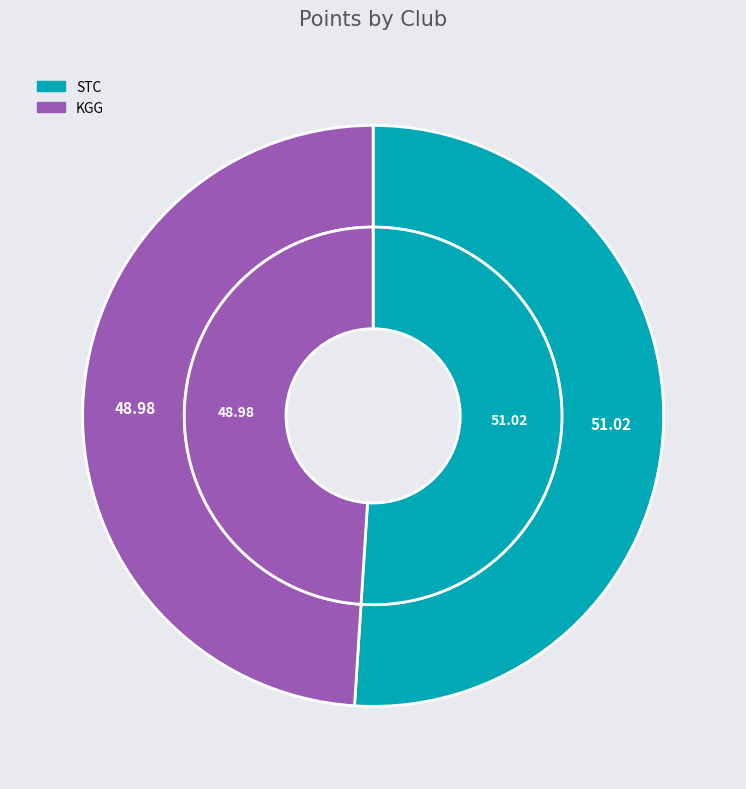

Is it true that KGG is 39% of the pie?

False